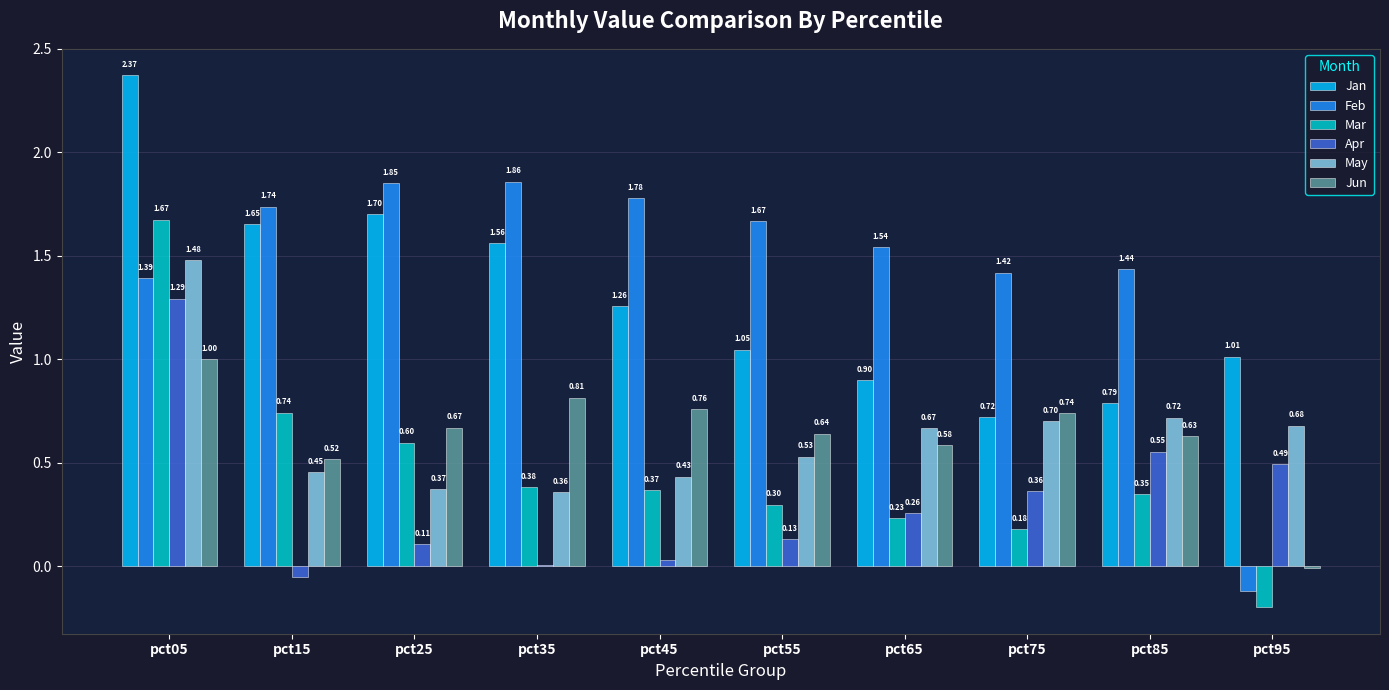

At which category is the sum across all series the highest?

pct05